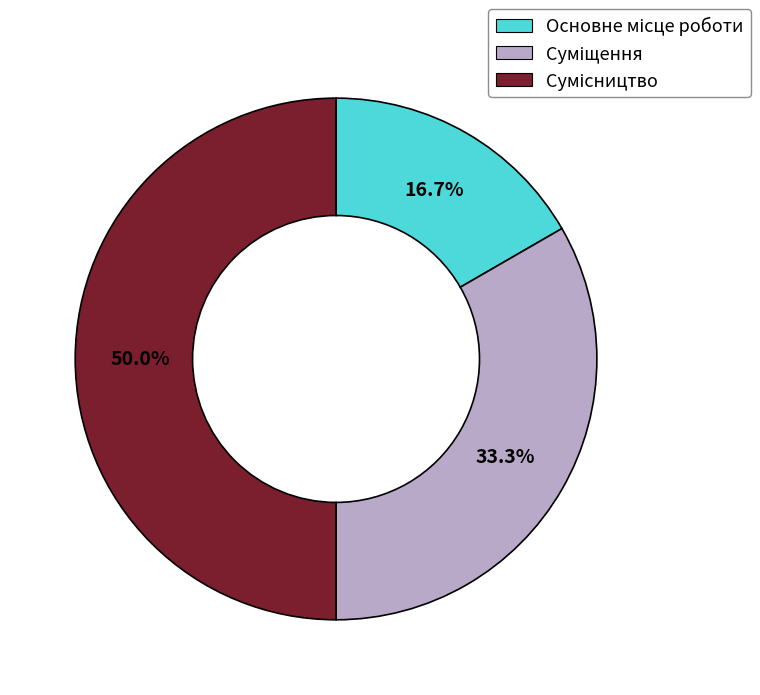

To the nearest percent, what is the average slice percentage?

33%